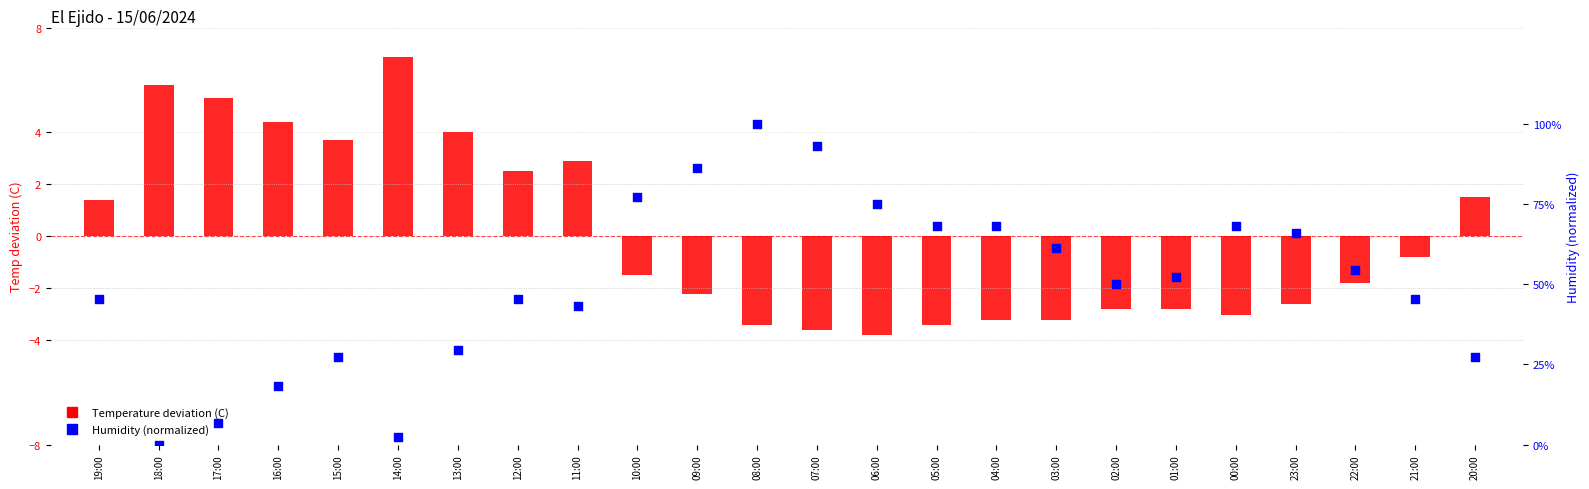

At how many categories does at least one series exceed 5?

3